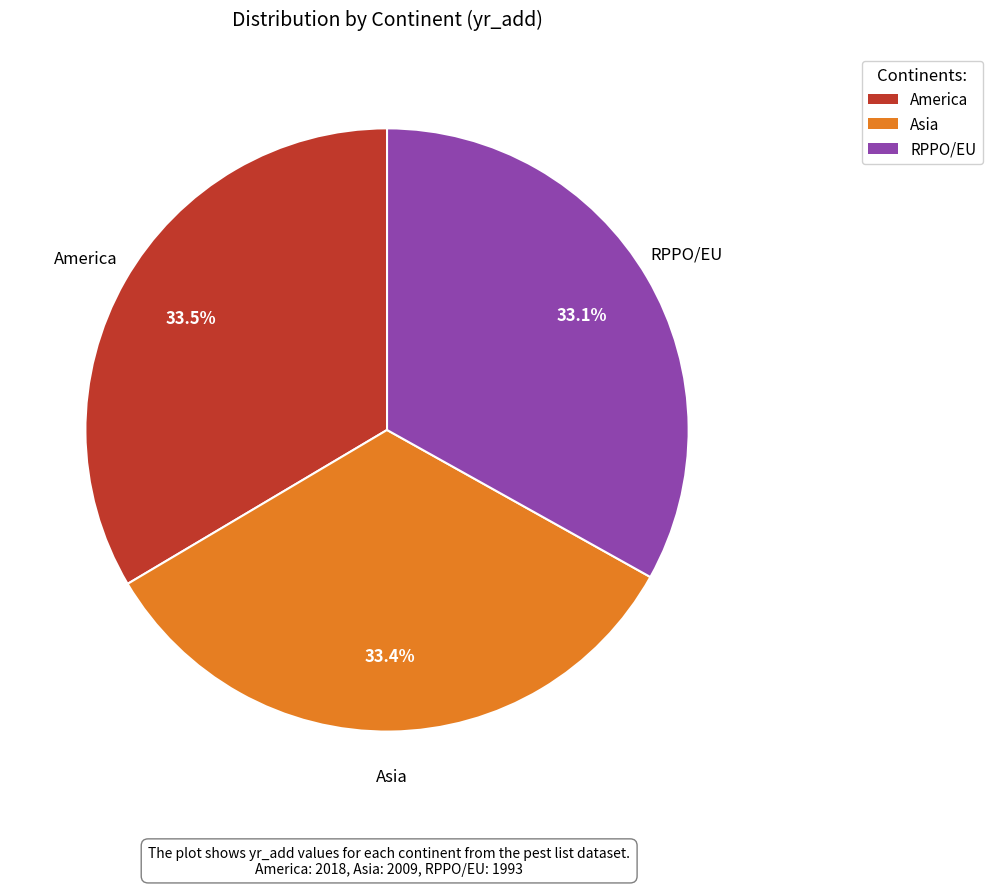

How much of the chart is everything except RPPO/EU?

66.9%